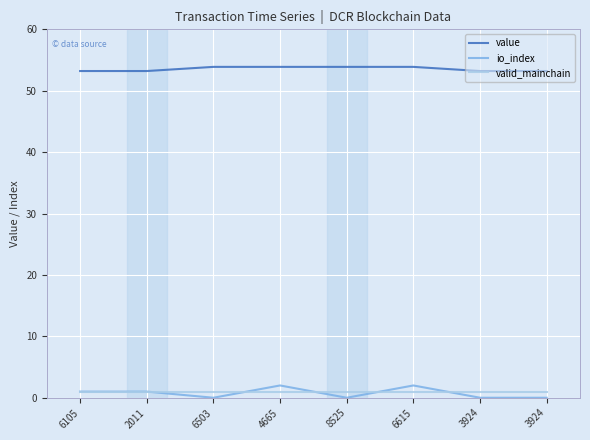

At 3924, list the series in order from smallest to largest.

io_index, valid_mainchain, value